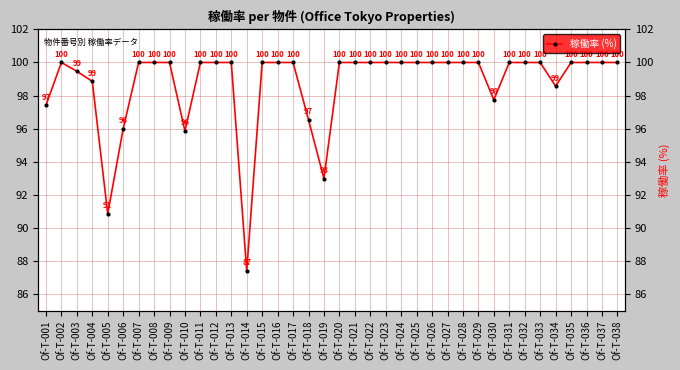

Is this an area chart (filled region under the line)?

No